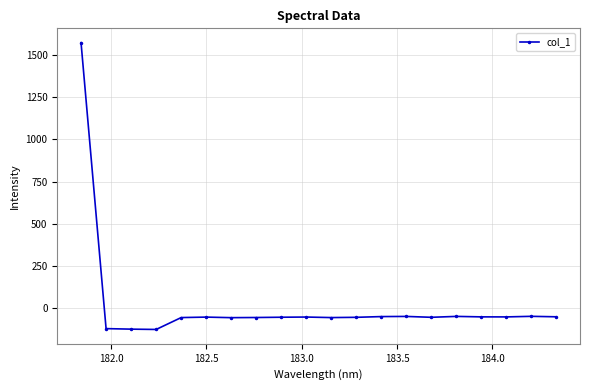

What is the value of the 3rd point from the left?

-123.8